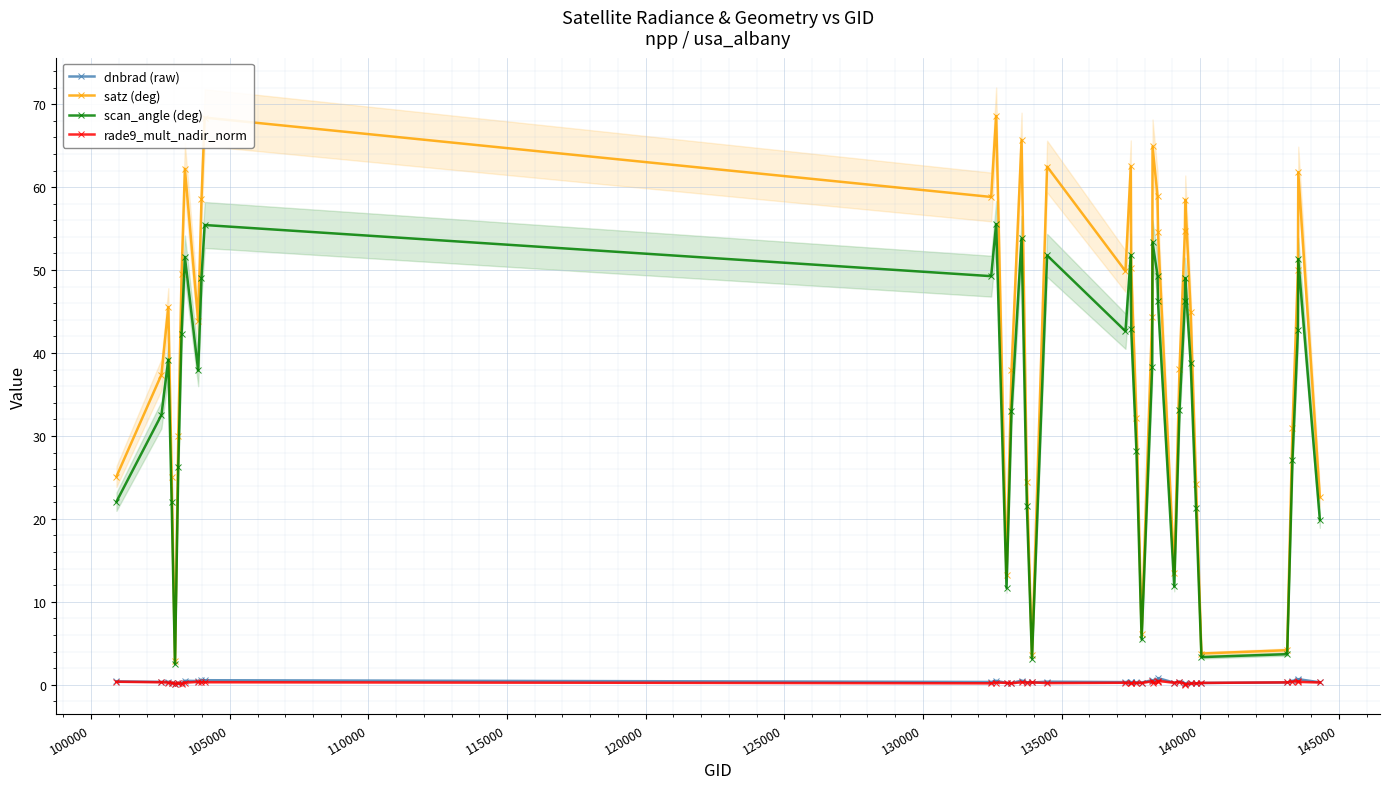

In satz (deg), how many points are lower than both neighbors (excluding endpoints)?

9